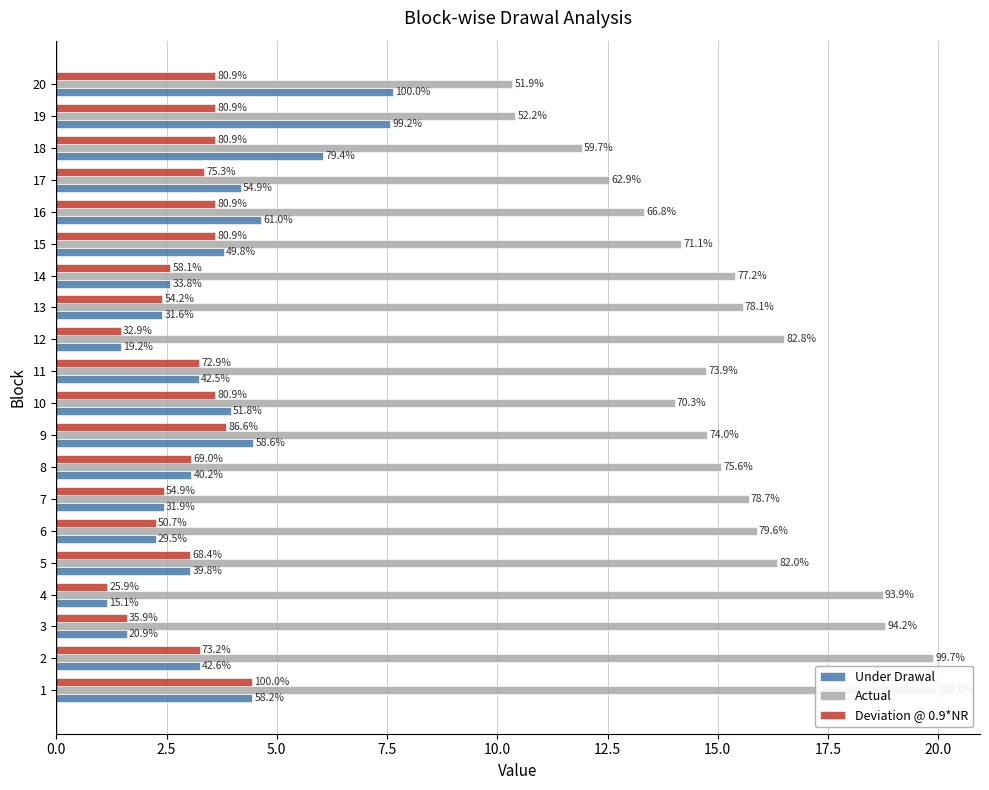

What is the value of the Deviation @ 0.9*NR bar at the 12th from the left?

1.5